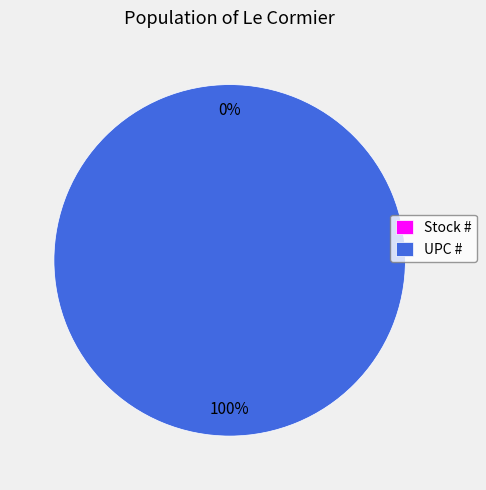

Is the sum of UPC # and Stock # greater than half?

Yes